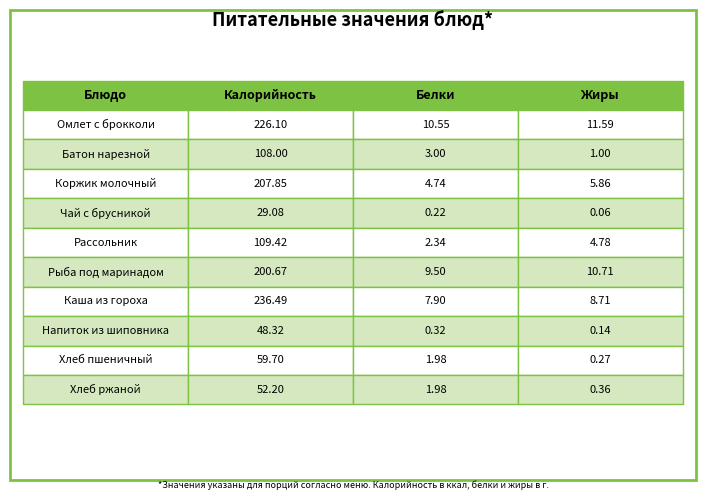

What is the label of the 3rd bar from the right?

Напиток из шиповника